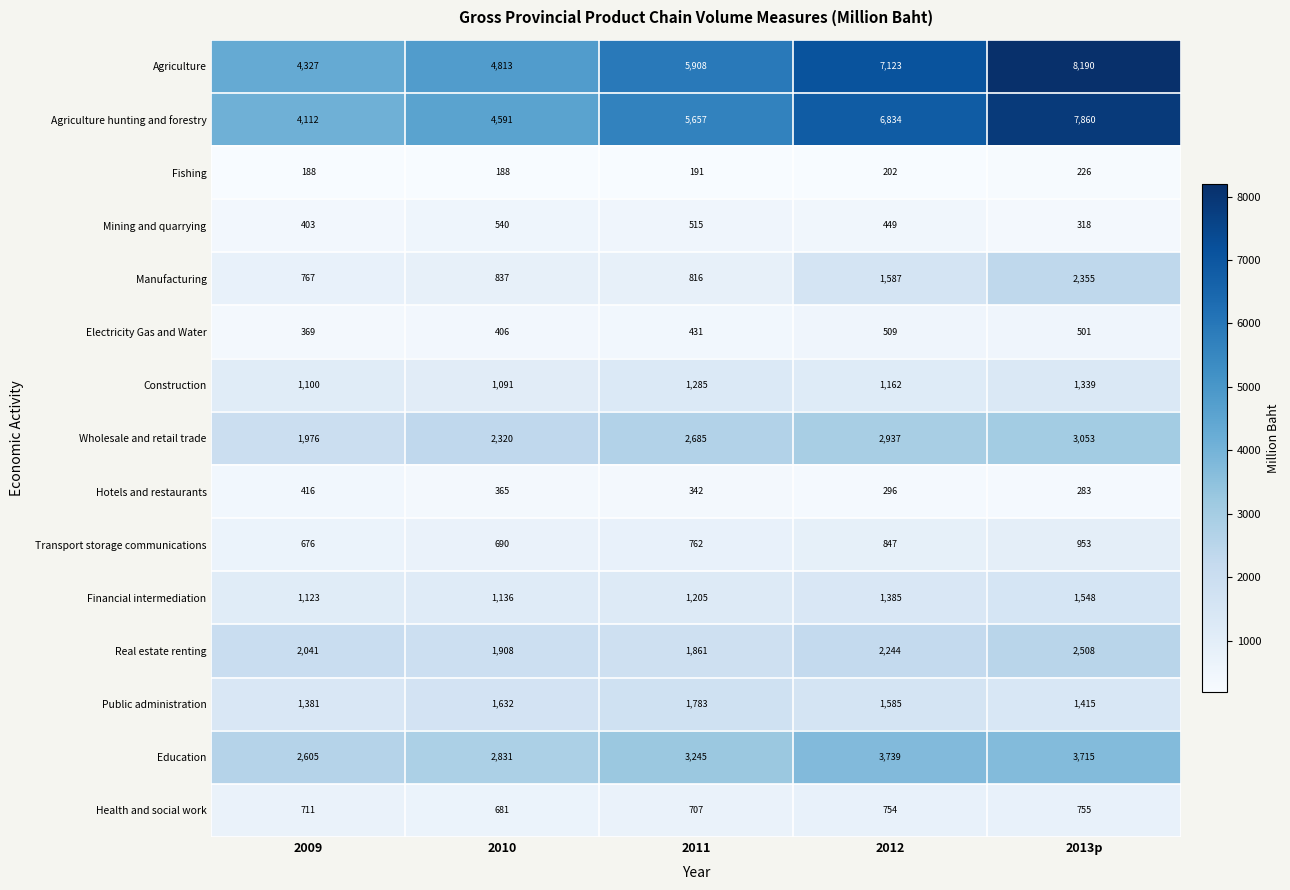

Is it true that Mining and quarrying equals 540 at 2010?

True